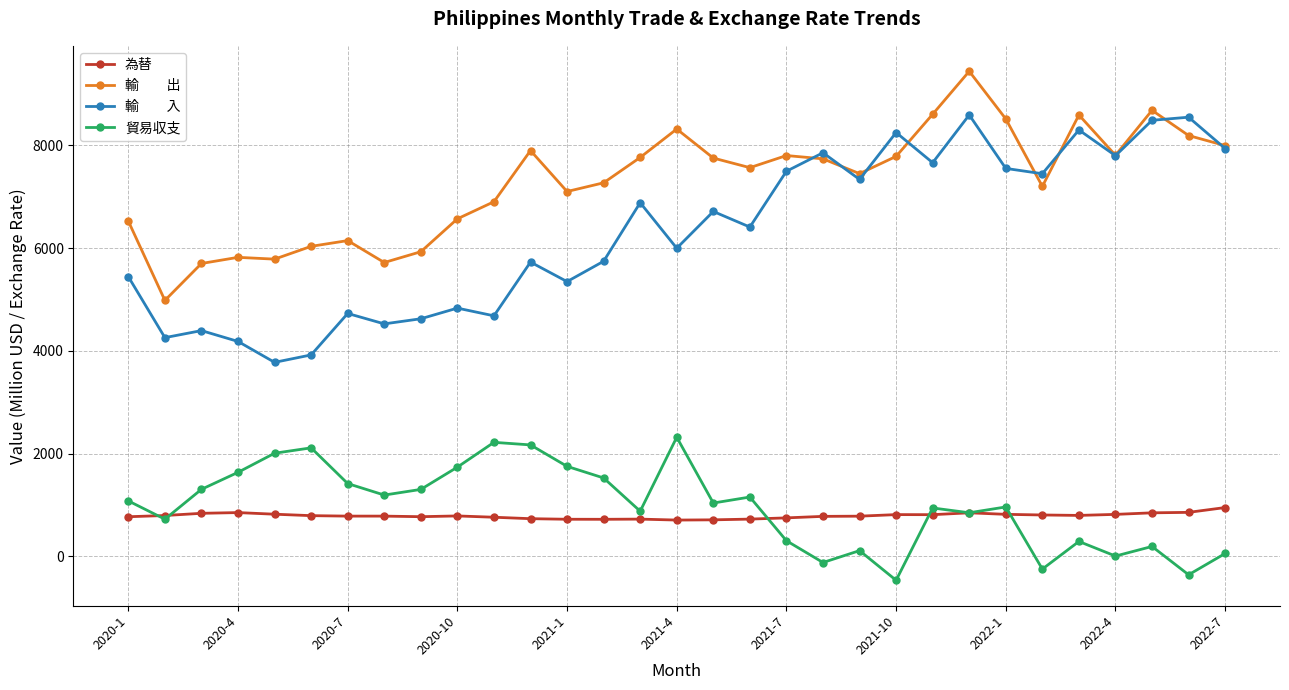

What is the smallest value displayed?

-464.3